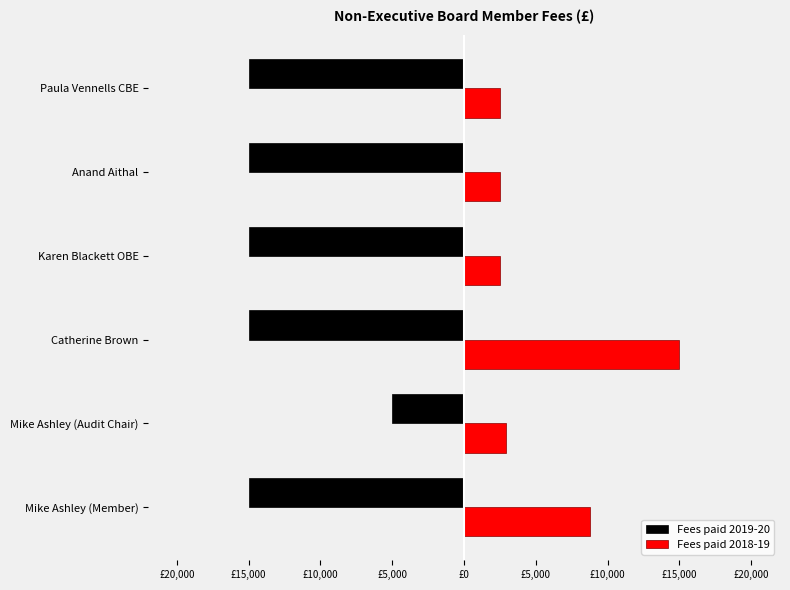

What are all the series names shown in the legend?

Fees paid 2019-20, Fees paid 2018-19